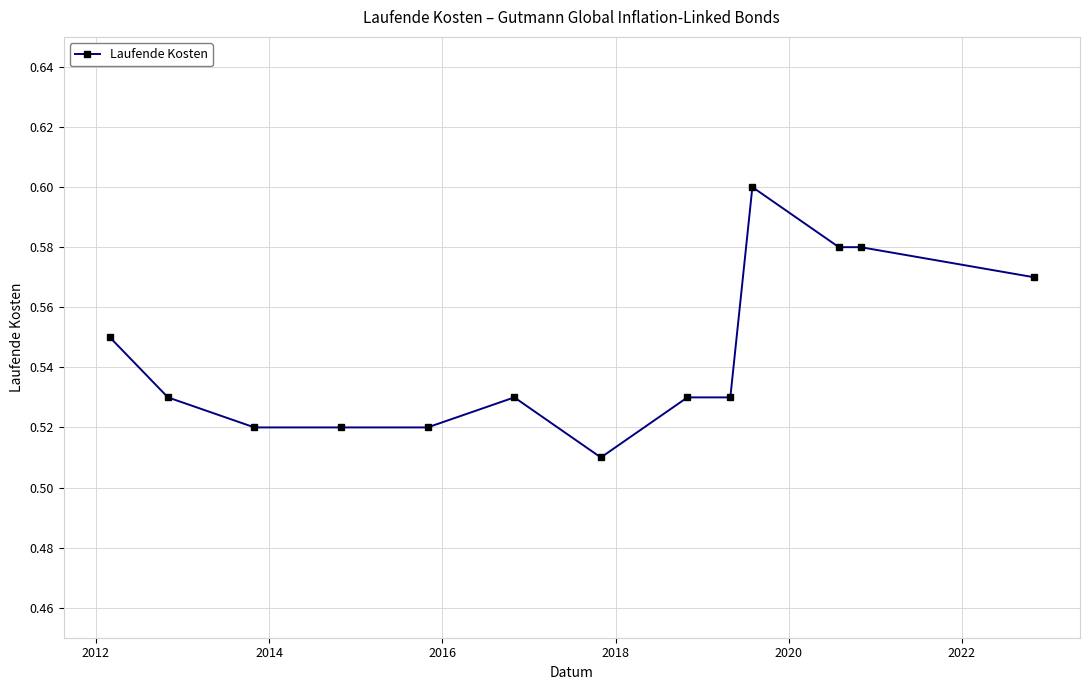

How many values are between 0 and 1?

13